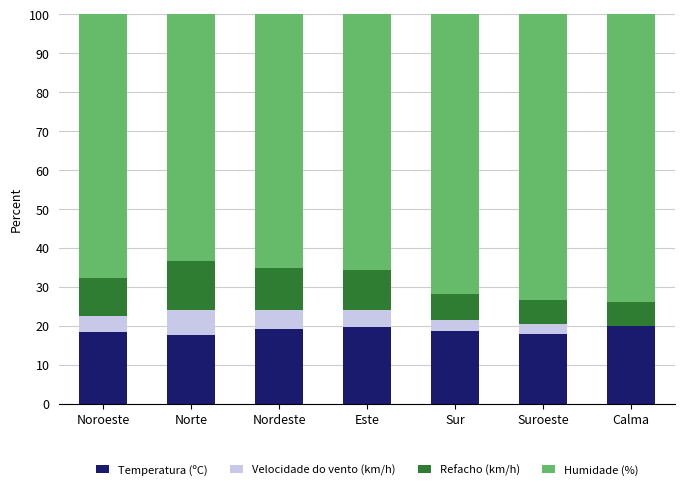

The value of Temperatura (ºC) at Este is 19.6. True or false?

True